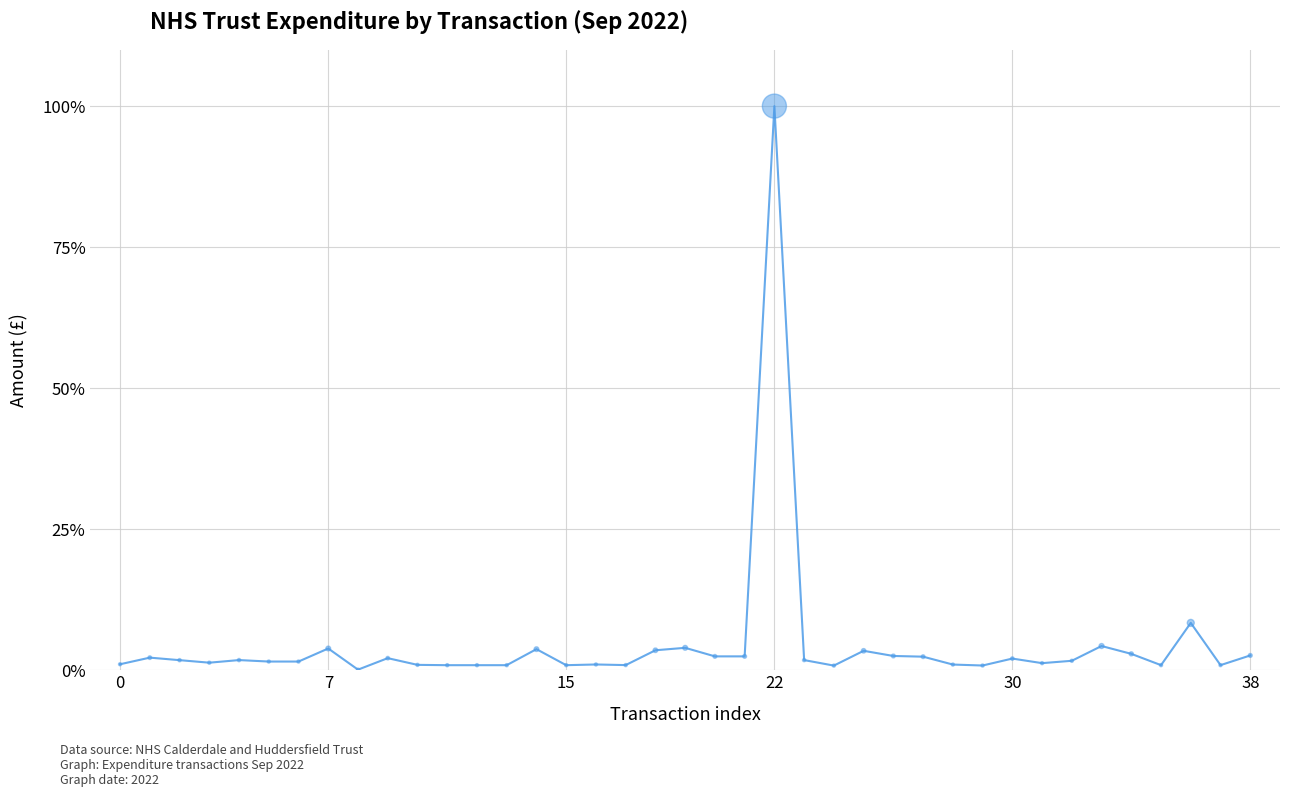

What is the maximum value shown in the chart?

100.0